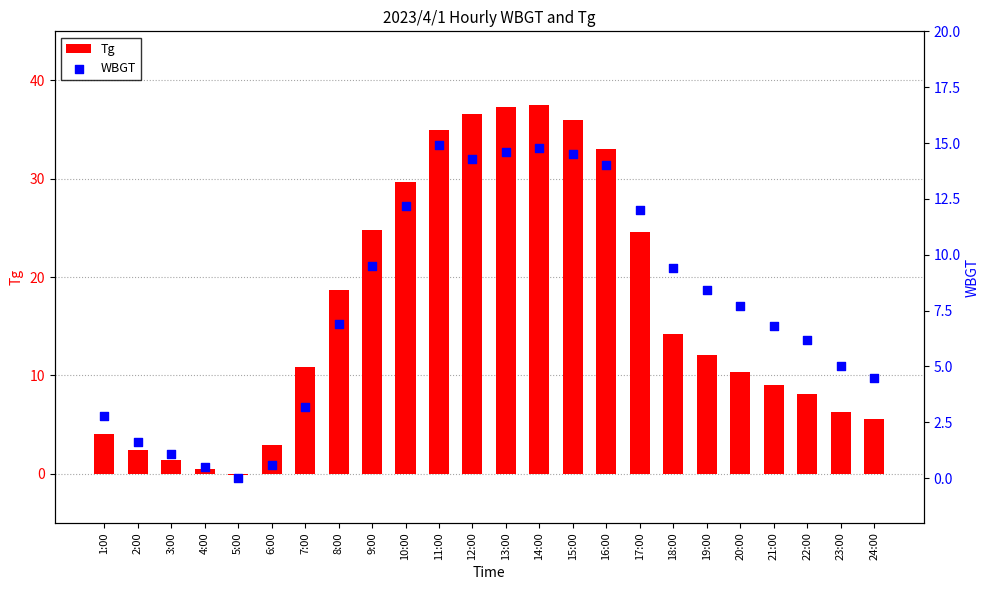

At which category is the sum across all series the highest?

14:00